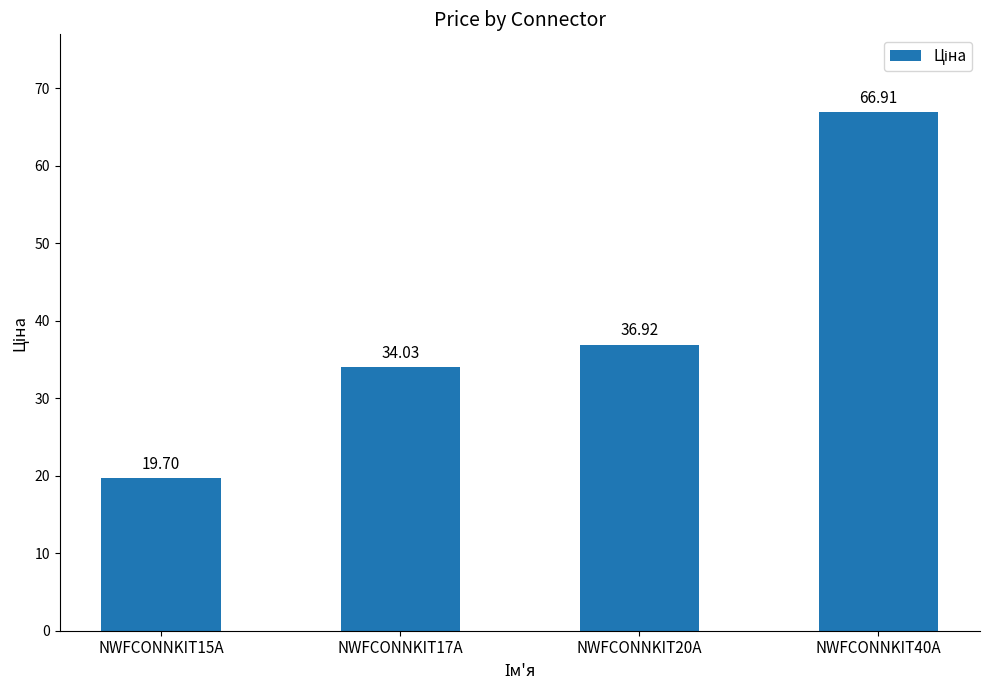

Reading left to right, what are all the values shown in this chart?

19.7	34.0	36.9	66.9